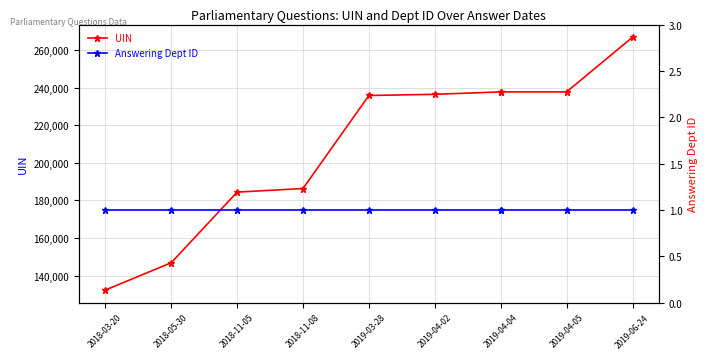

What are all the series names shown in the legend?

UIN, Answering Dept ID